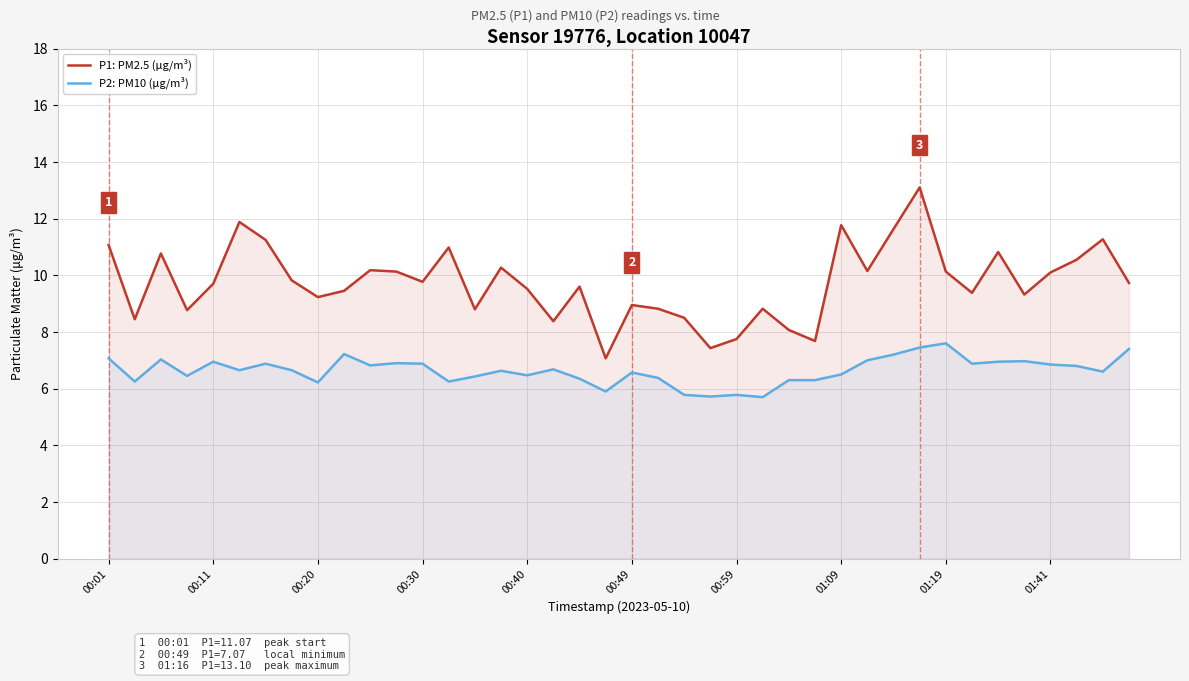

What is the difference between the maximum and minimum values in the P2: PM10 (µg/m³) series?

1.9